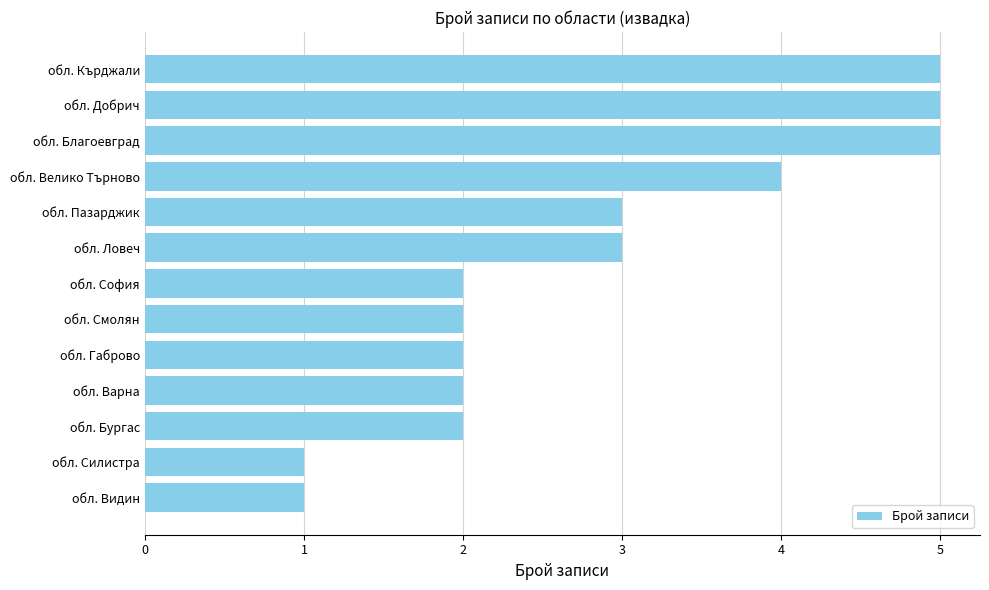

What is the ratio of the value at обл. Благоевград to the value at обл. Варна?

2.5